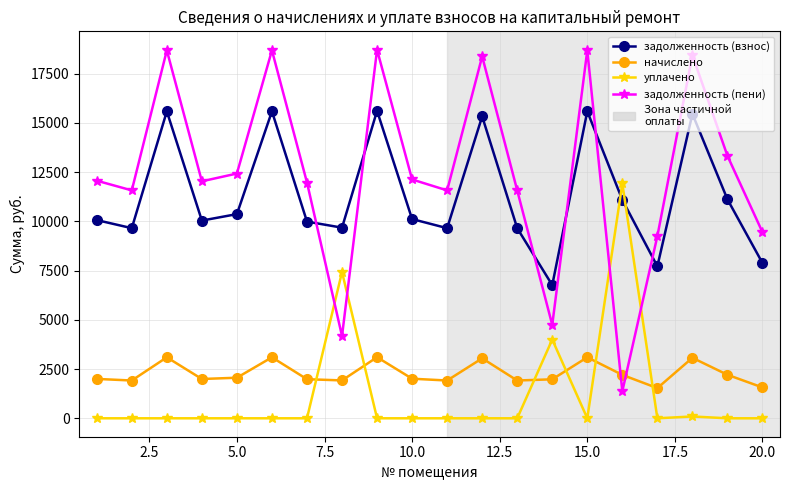

What is the average value of the задолженность (пени) series?

12463.5